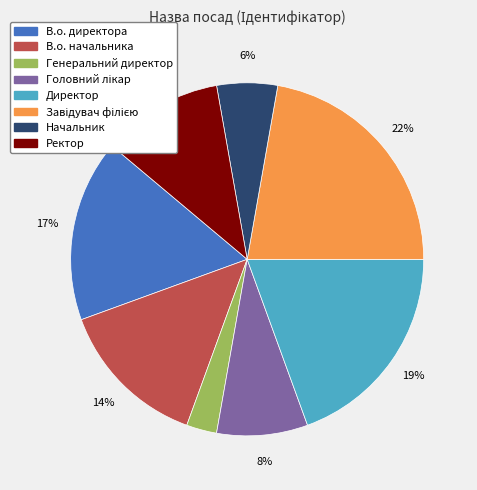

Combined, do Генеральний директор and В.о. директора account for over 50%?

No